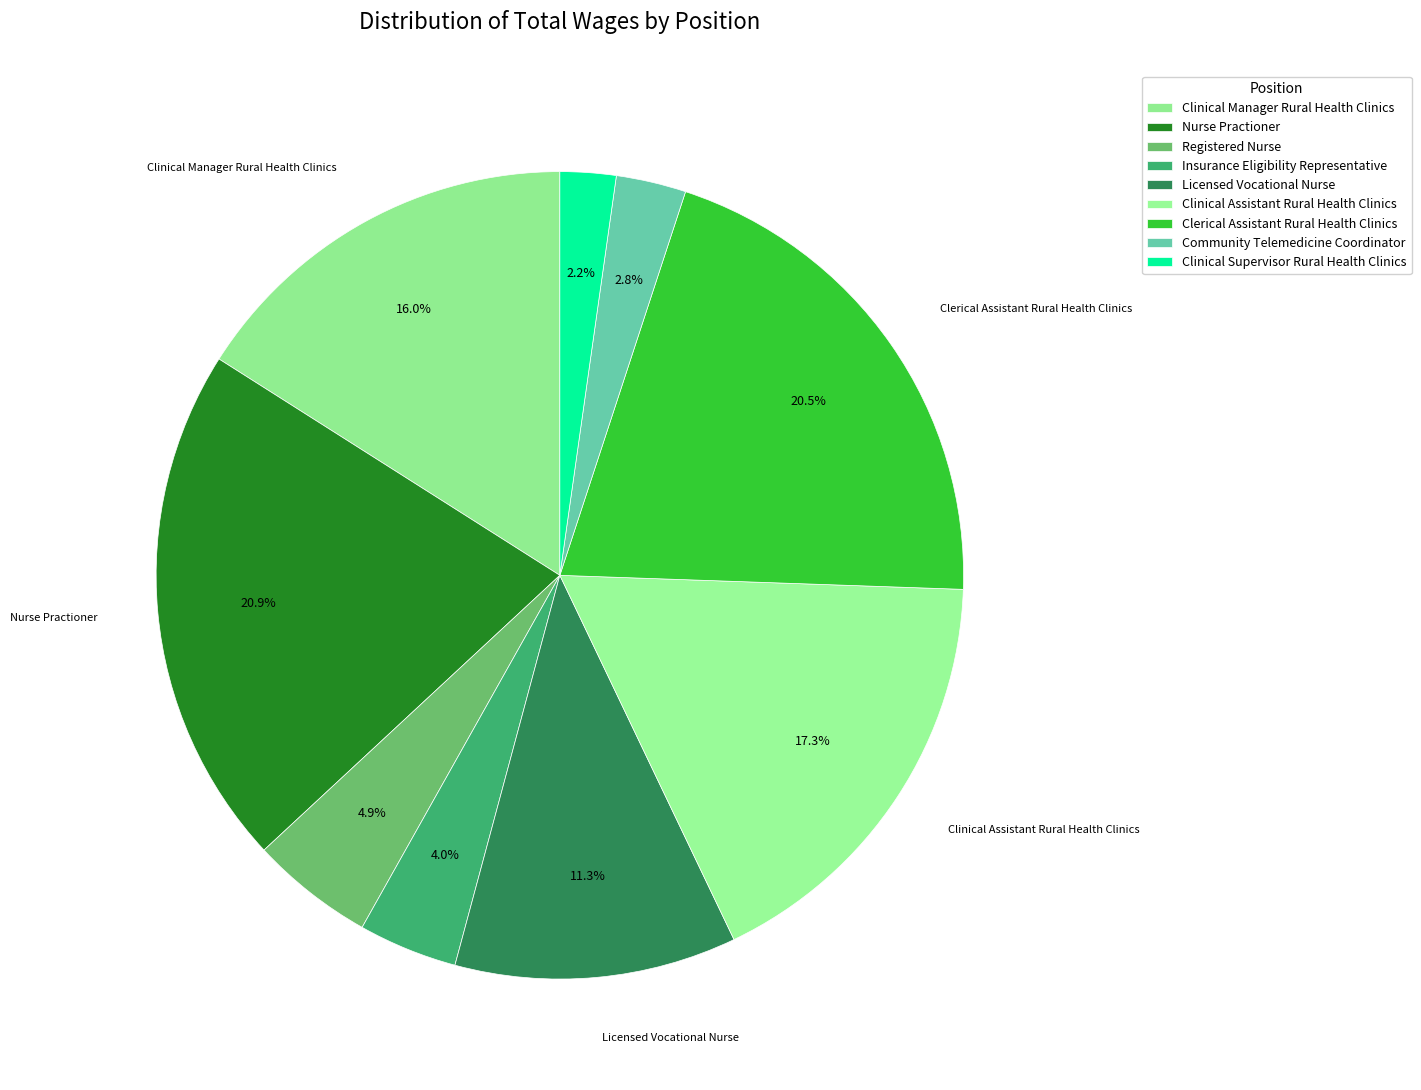

How many slices are in this pie chart?

9